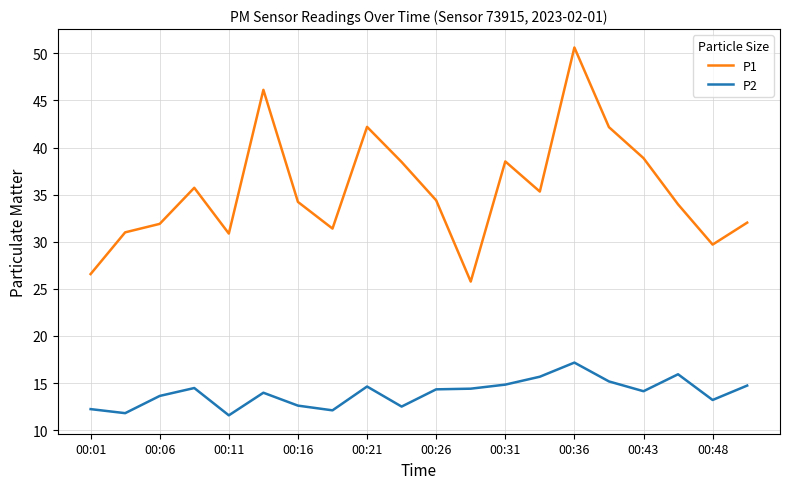

Which series has the largest total across all categories?

P1